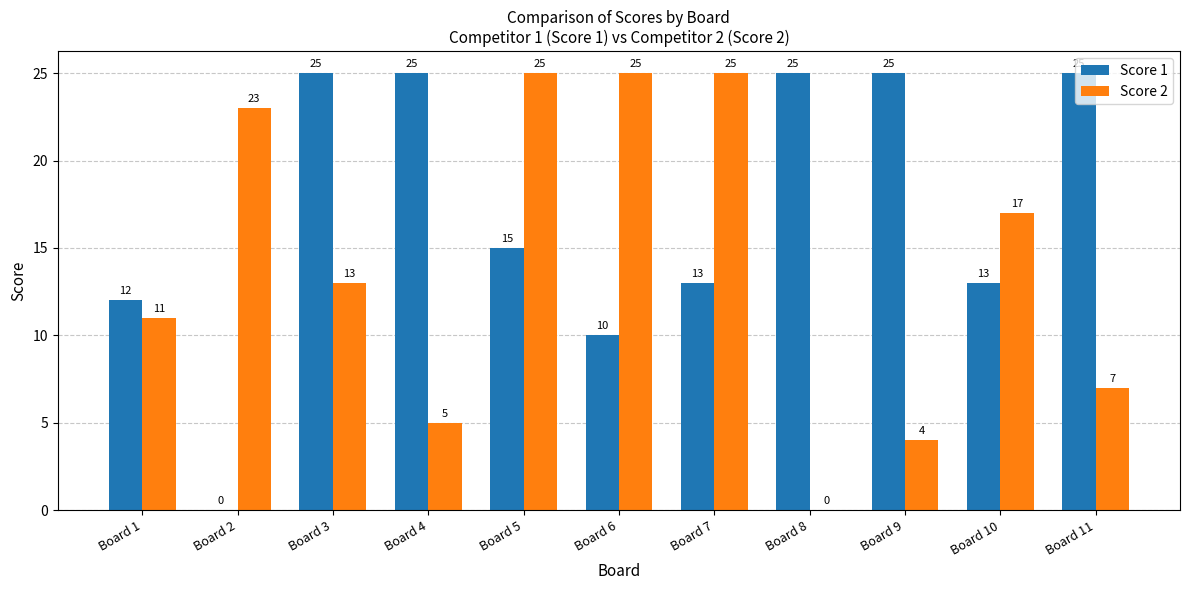

What is the highest value of the Score 2 series?

25